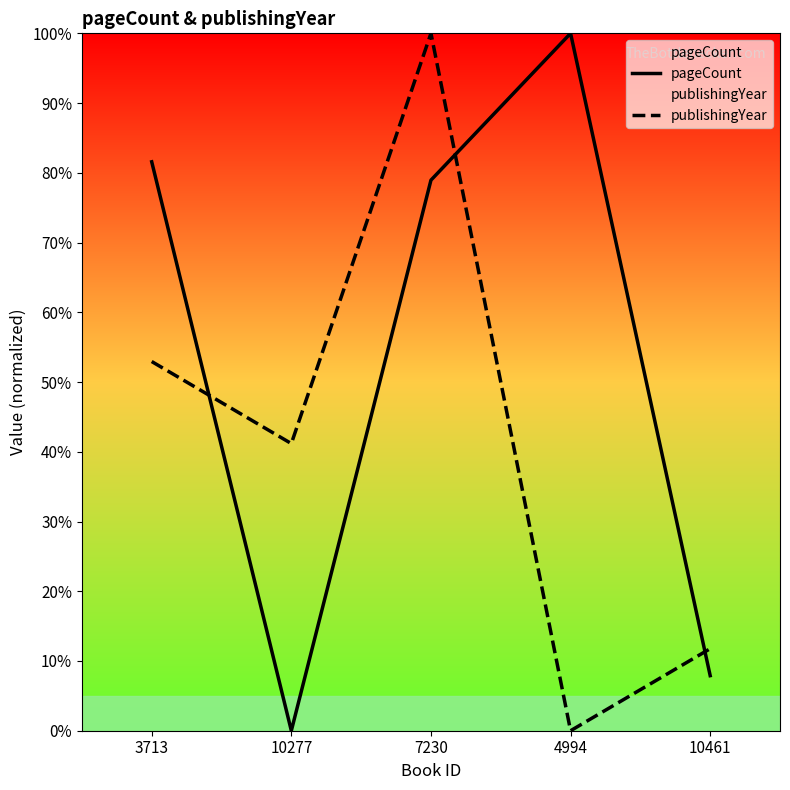

Reading right to left, list all the values displayed in this chart.

pageCount: 10461=7.9	4994=100.0	7230=78.9	10277=0.0	3713=81.6
publishingYear: 10461=11.8	4994=0.0	7230=100.0	10277=41.2	3713=52.9